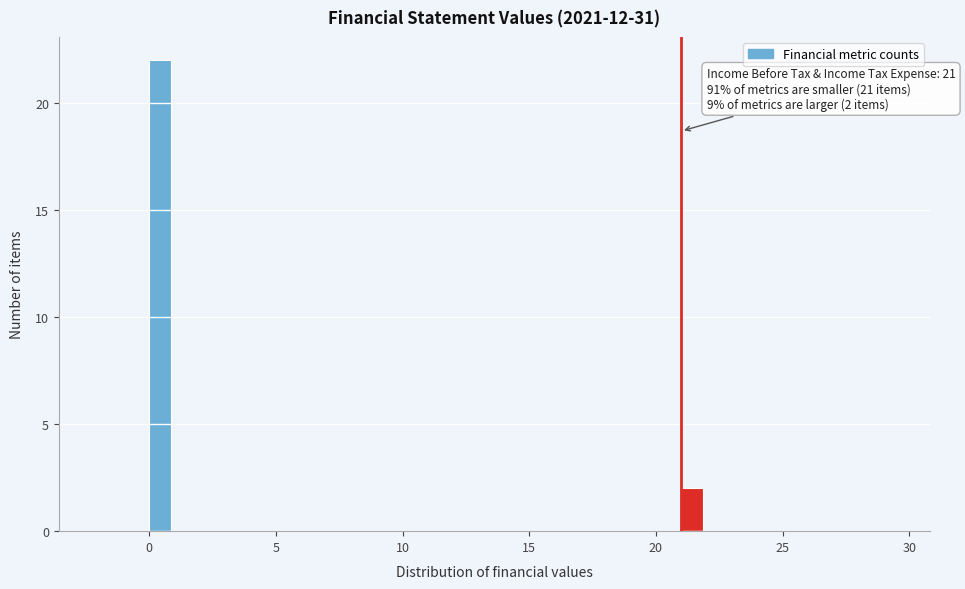

Around what value on the x-axis is the tallest bar? Give the approximate position of its centre, as read against the axis.

0.5